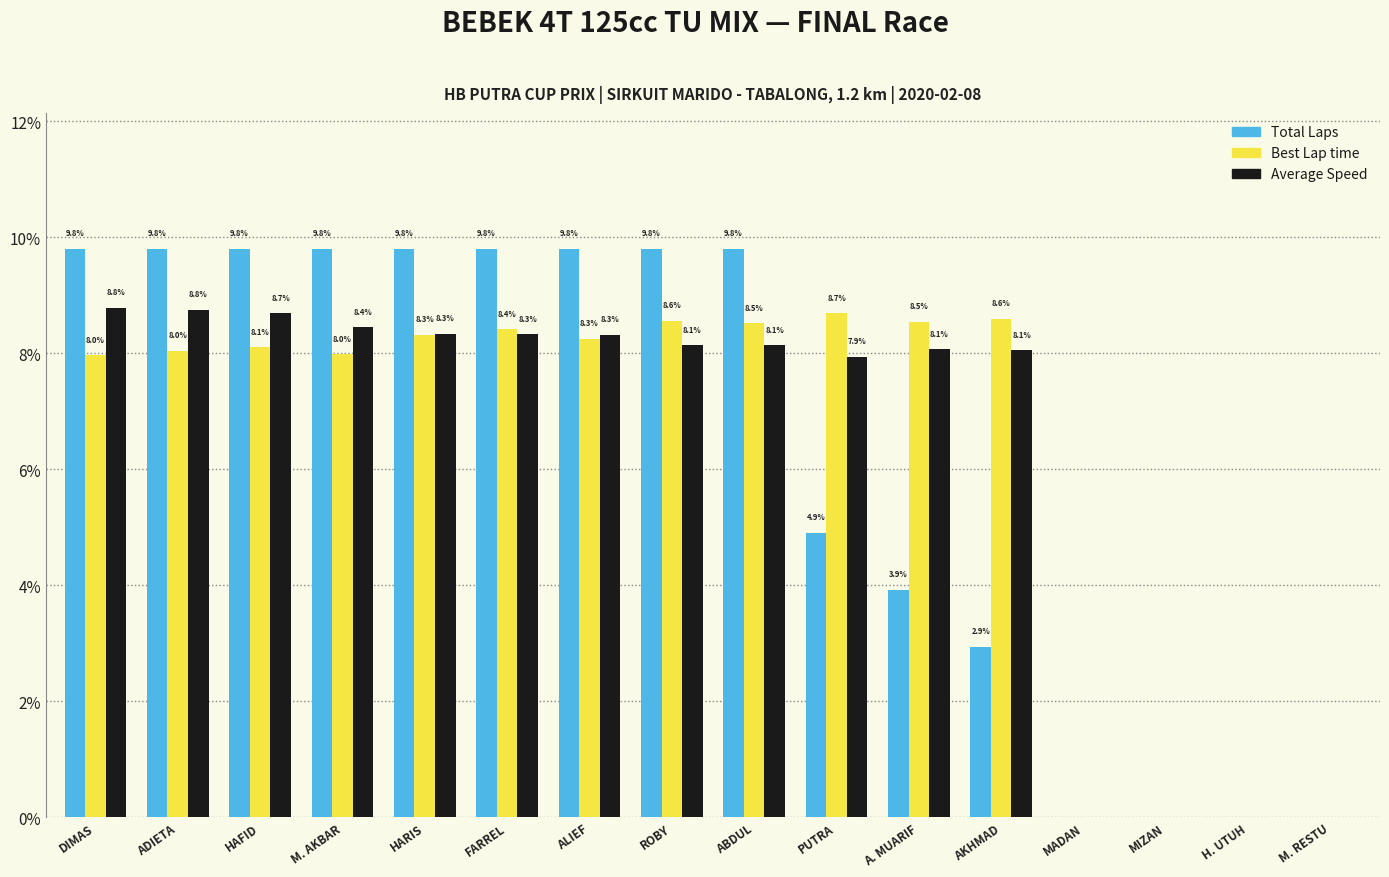

Reading right to left, transcribe all the data shown in this chart.

Total Laps: M. RESTU=0.0	H. UTUH=0.0	MIZAN=0.0	MADAN=0.0	AKHMAD=2.9	A. MUARIF=3.9	PUTRA=4.9	ABDUL=9.8	ROBY=9.8	ALIEF=9.8	FARREL=9.8	HARIS=9.8	M. AKBAR=9.8	HAFID=9.8	ADIETA=9.8	DIMAS=9.8
Best Lap time: M. RESTU=0.0	H. UTUH=0.0	MIZAN=0.0	MADAN=0.0	AKHMAD=8.6	A. MUARIF=8.5	PUTRA=8.7	ABDUL=8.5	ROBY=8.6	ALIEF=8.3	FARREL=8.4	HARIS=8.3	M. AKBAR=8.0	HAFID=8.1	ADIETA=8.0	DIMAS=8.0
Average Speed: M. RESTU=0.0	H. UTUH=0.0	MIZAN=0.0	MADAN=0.0	AKHMAD=8.1	A. MUARIF=8.1	PUTRA=7.9	ABDUL=8.1	ROBY=8.1	ALIEF=8.3	FARREL=8.3	HARIS=8.3	M. AKBAR=8.4	HAFID=8.7	ADIETA=8.8	DIMAS=8.8